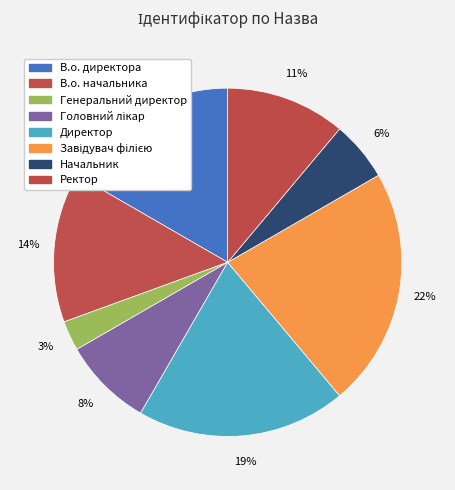

Is there any slice that represents more than half of the pie?

No